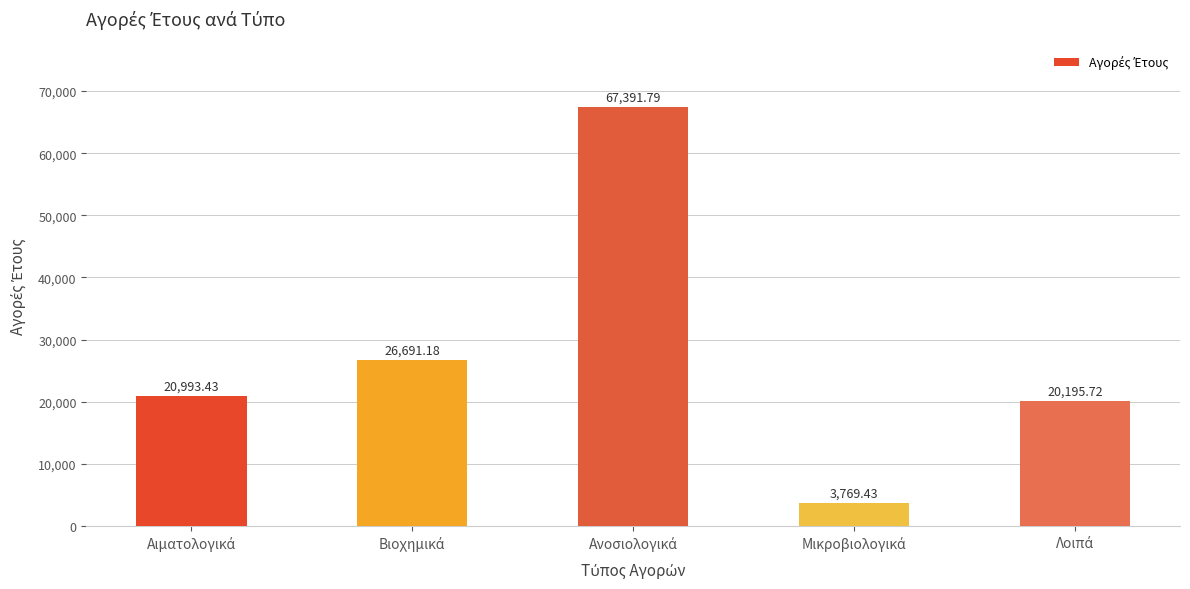

What is the difference between the second highest and second lowest values?

6495.5